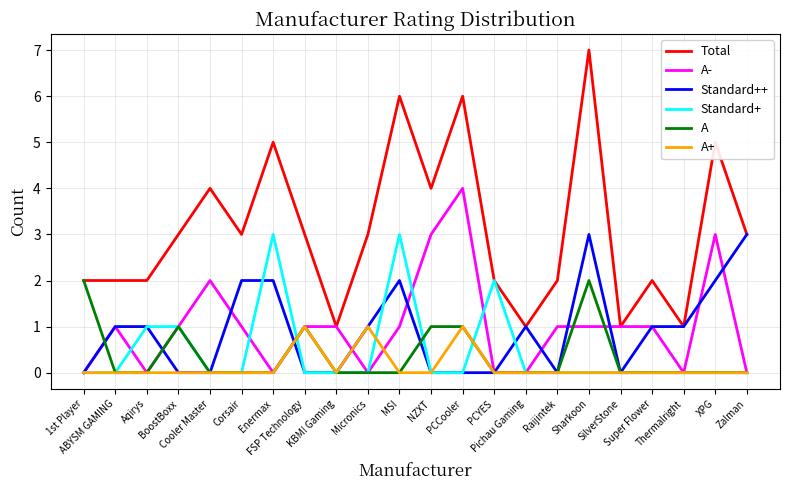

What are all the series names shown in the legend?

Total, A-, Standard++, Standard+, A, A+